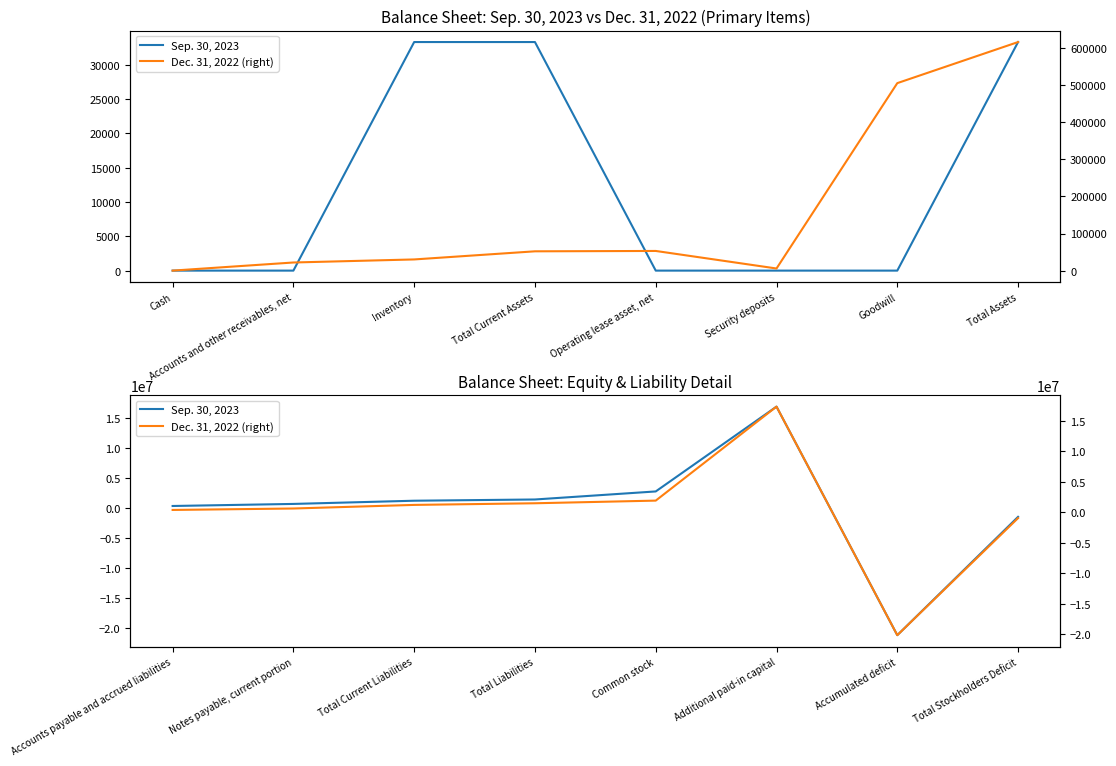

In Sep. 30, 2023, how many points are higher than both neighbors (excluding endpoints)?

1